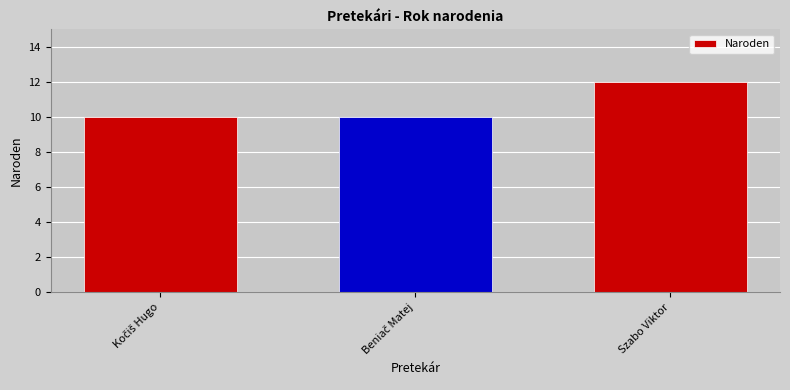

At which category does the chart reach its peak across all series?

Szabo Viktor